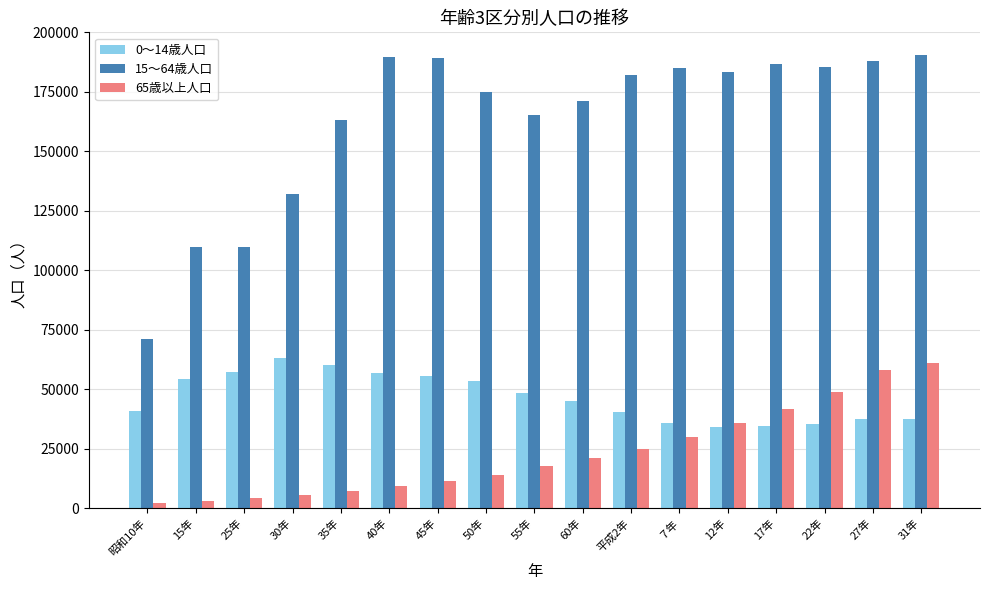

True or false: 65歳以上人口 has a value of 41800 at 17年.

True